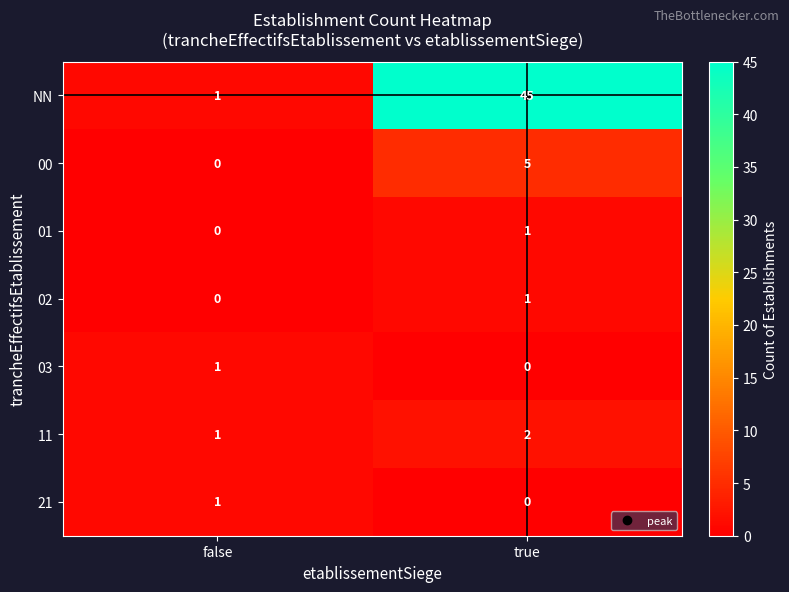

List the labels in order of 03 value, largest first.

false, true